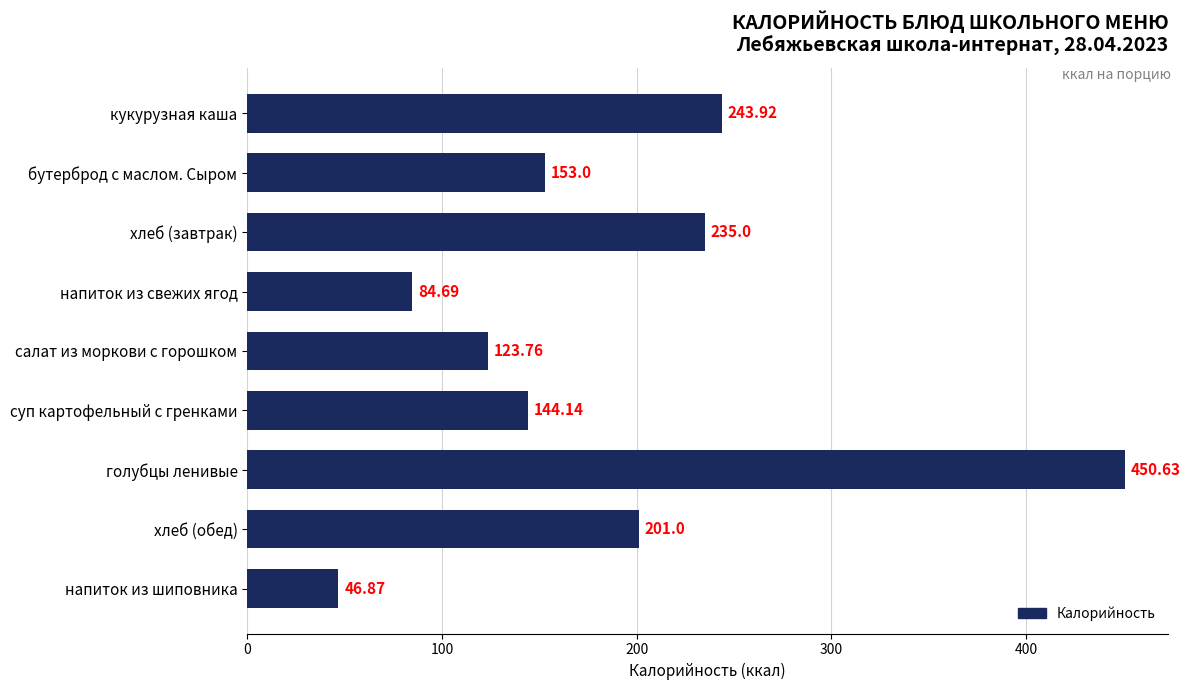

Does the chart contain any negative values?

No